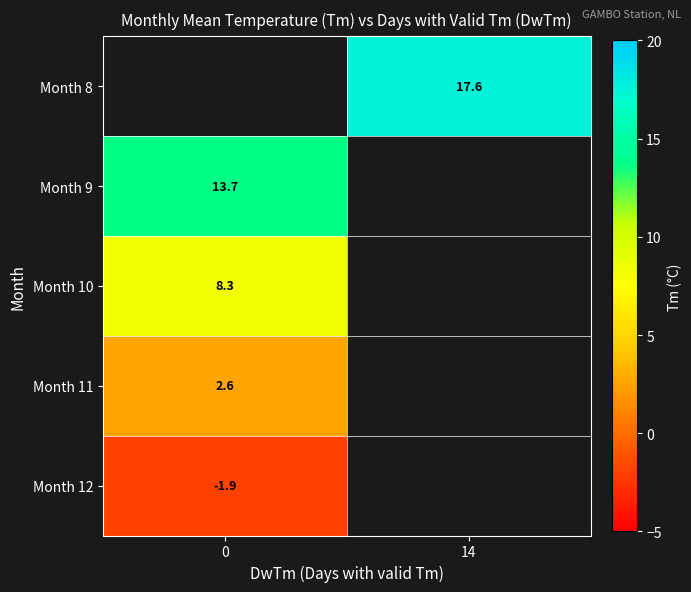

At which category does the chart reach its peak across all series?

14